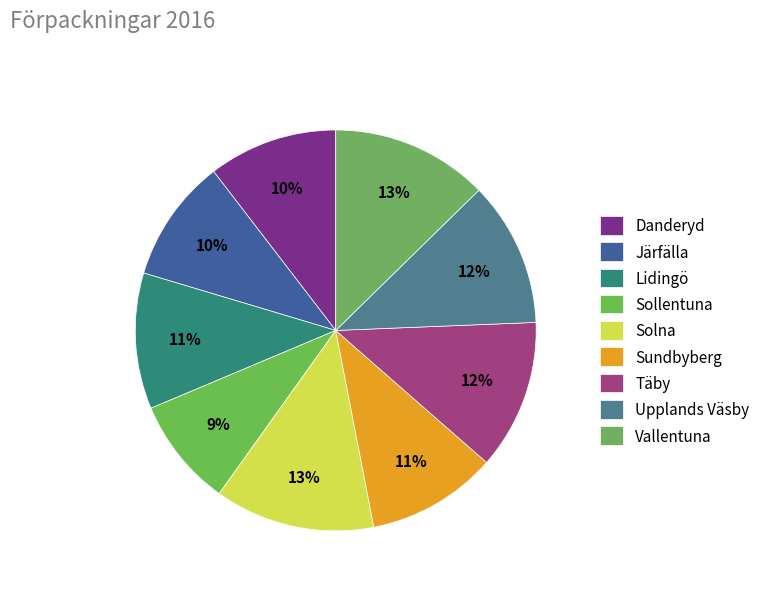

Which slice is the largest?

Solna